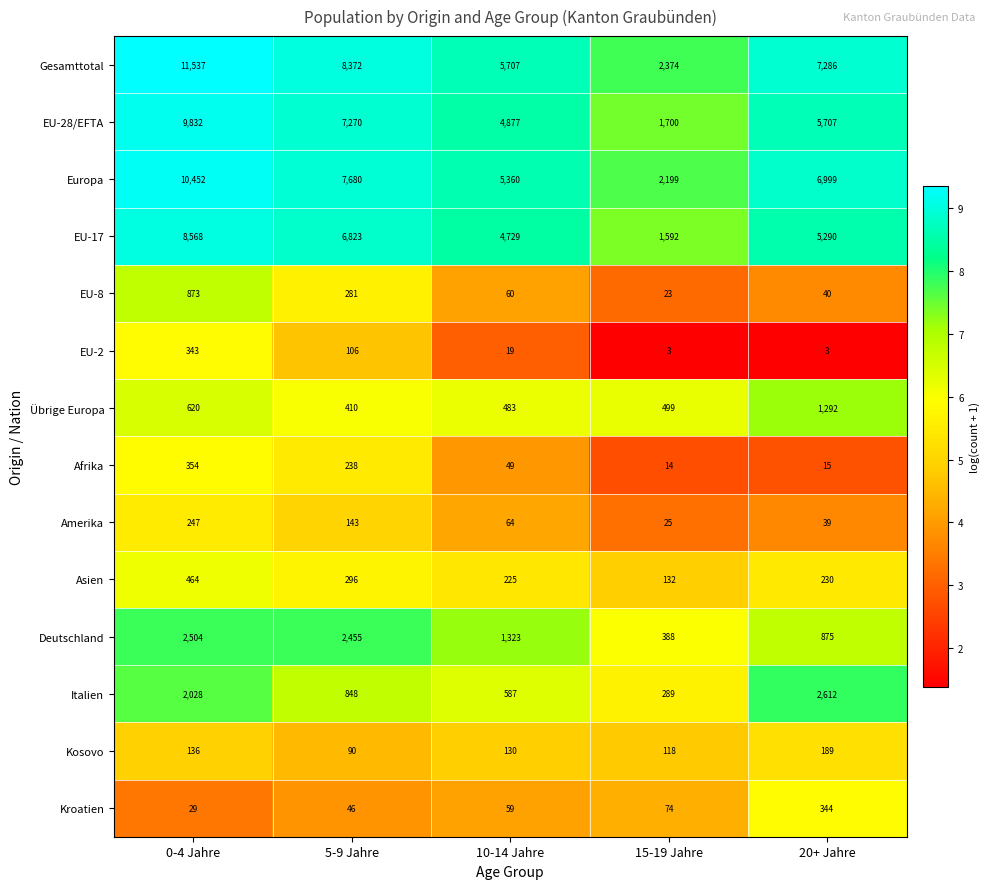

How many series are shown in this chart?

14